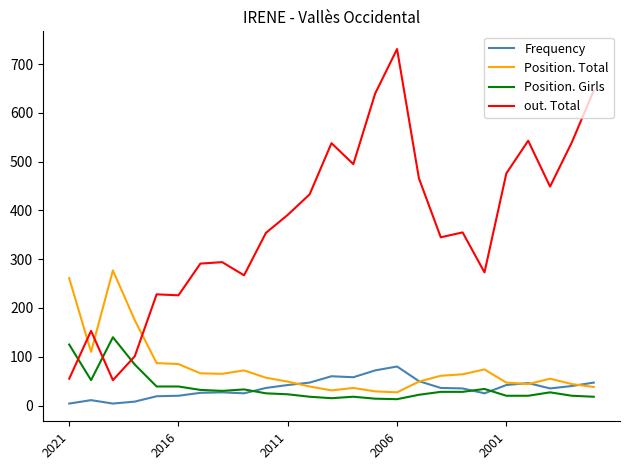

List the series in order of their peak value, lowest first.

Frequency, Position. Girls, Position. Total, out. Total